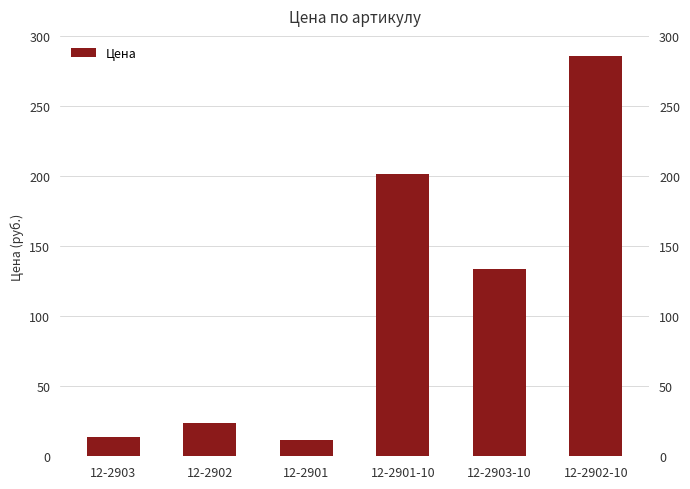

Rank the categories by value from lowest to highest.

12-2901, 12-2903, 12-2902, 12-2903-10, 12-2901-10, 12-2902-10